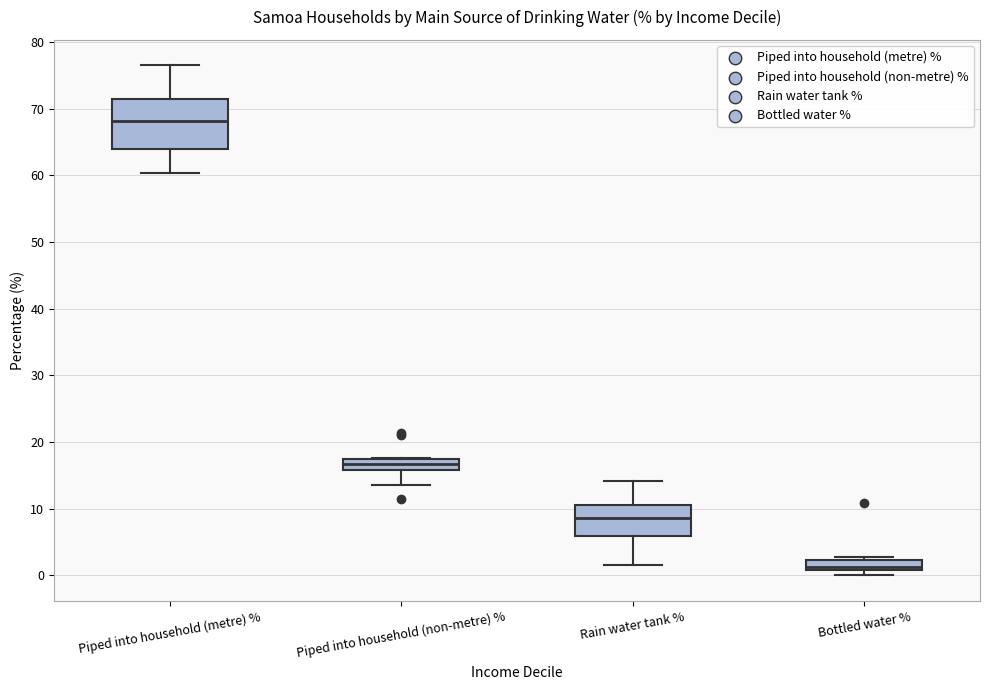

Where does the lower whisker of the box for Piped into household (metre) % end on the y-axis? The values are not printed on the chart, so give them approximately, as read against the axis.

60